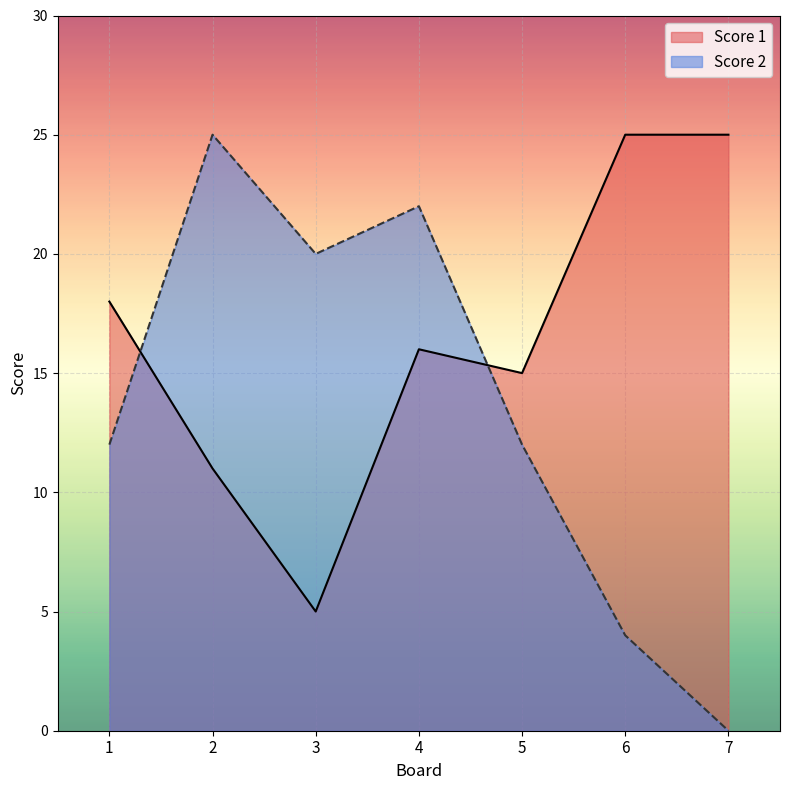

Reading left to right, what are all the values shown in this chart?

Score 1: 1=18	2=11	3=5	4=16	5=15	6=25	7=25
Score 2: 1=12	2=25	3=20	4=22	5=12	6=4	7=0